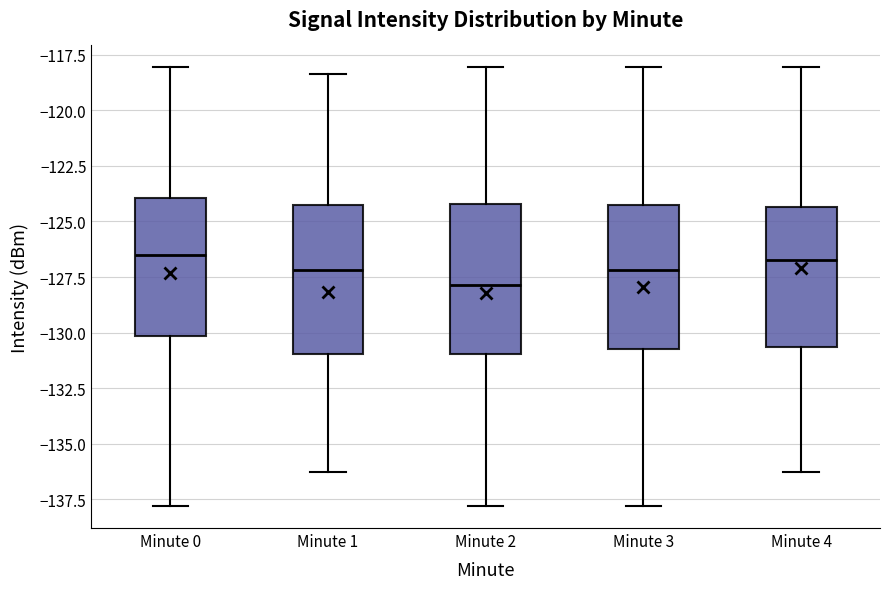

Where does the median line of the box for Minute 2 sit on the y-axis? The values are not printed on the chart, so give them approximately, as read against the axis.

-128.0